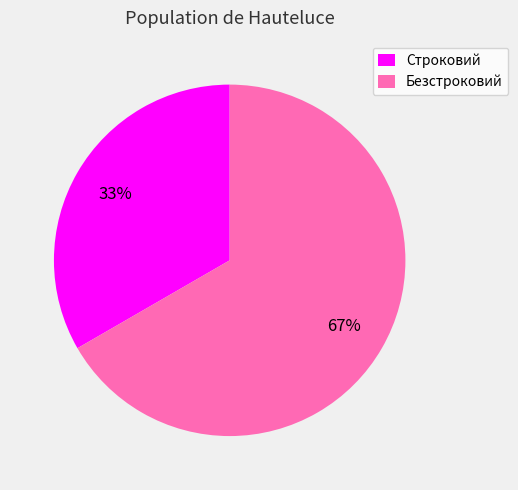

Approximately how many times larger is the value at Строковий compared to Безстроковий?

0.5